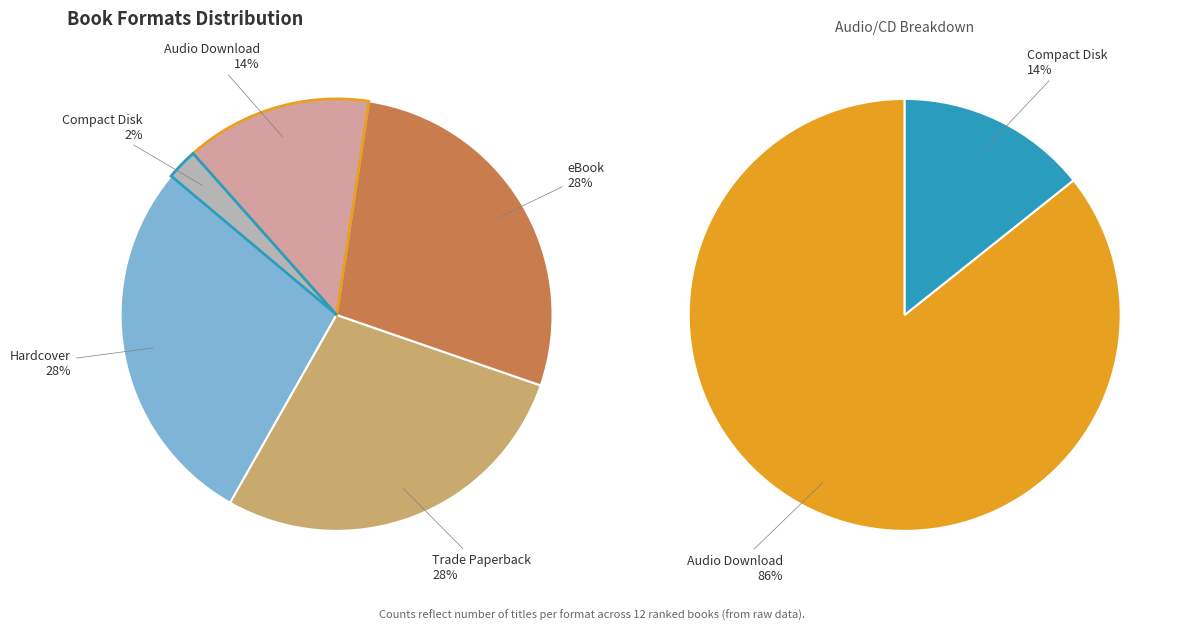

Rank the categories by value from lowest to highest.

Compact Disk, Audio Download, Hardcover, Trade Paperback, eBook